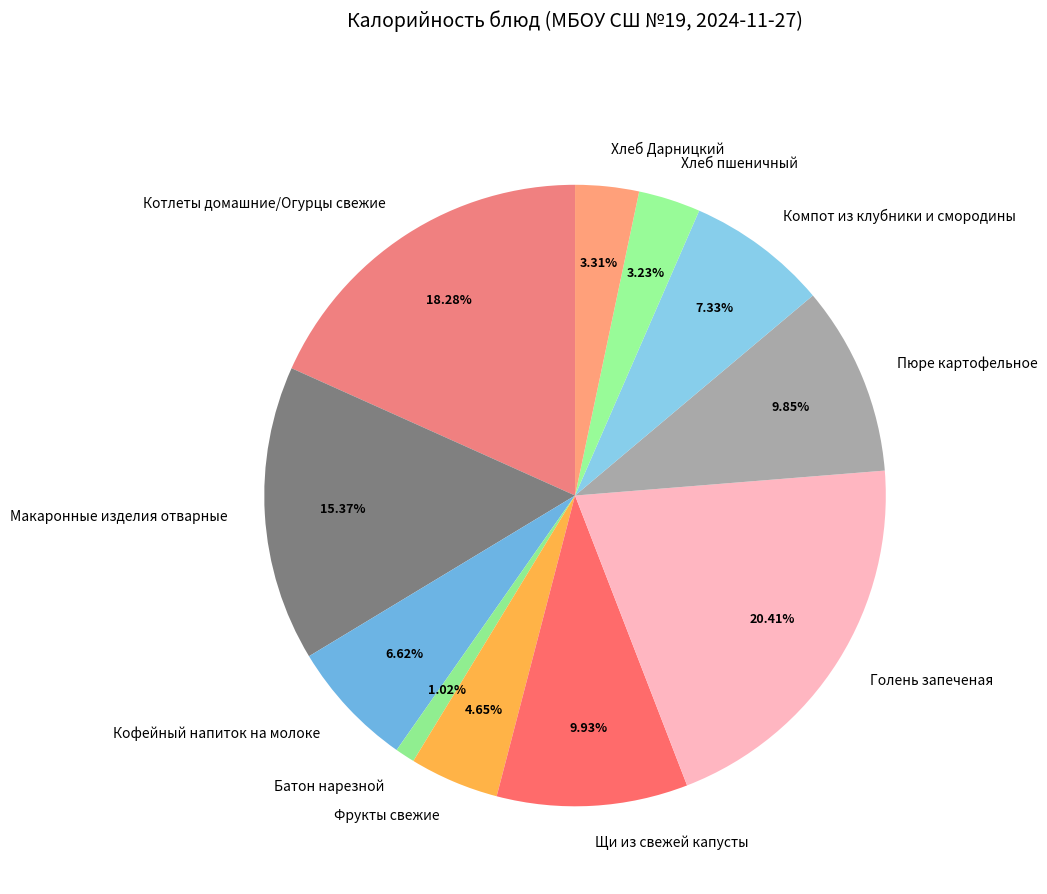

Is there a majority slice in this chart?

No